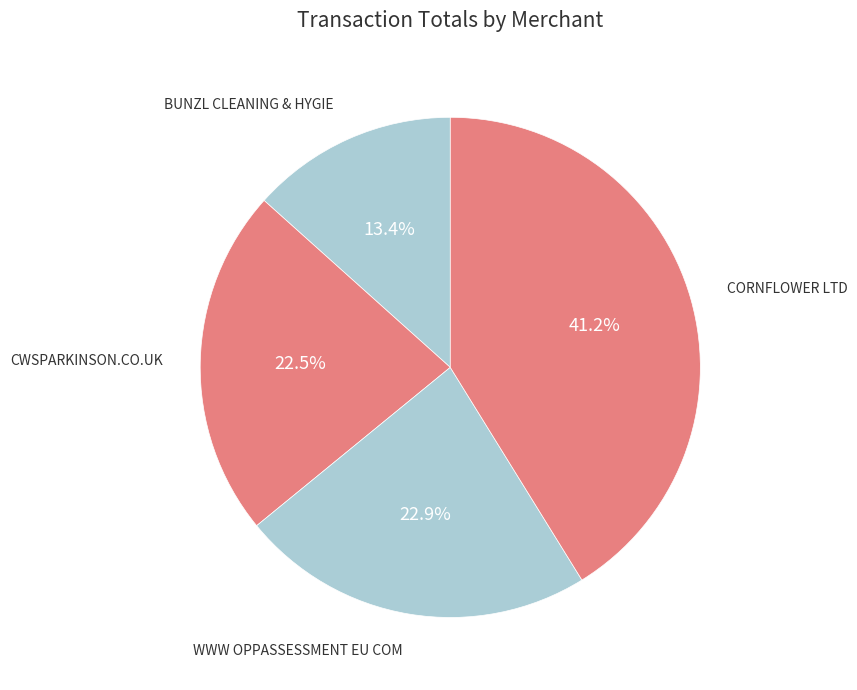

Which slice is the largest?

CORNFLOWER LTD